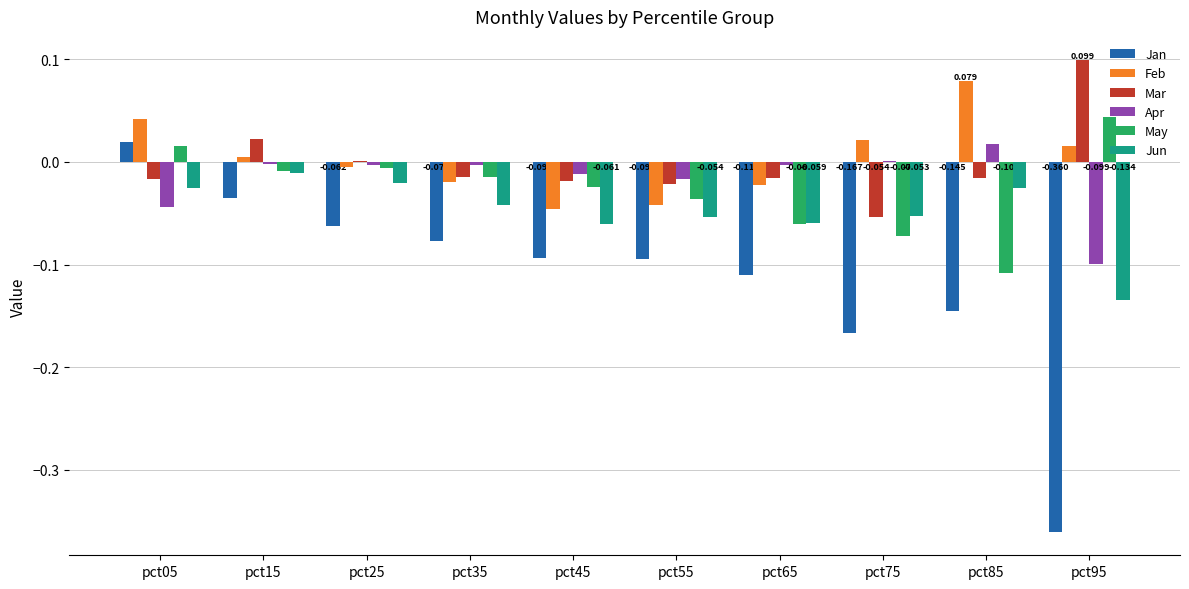

What is the approximate value of Apr at pct95?

-0.1